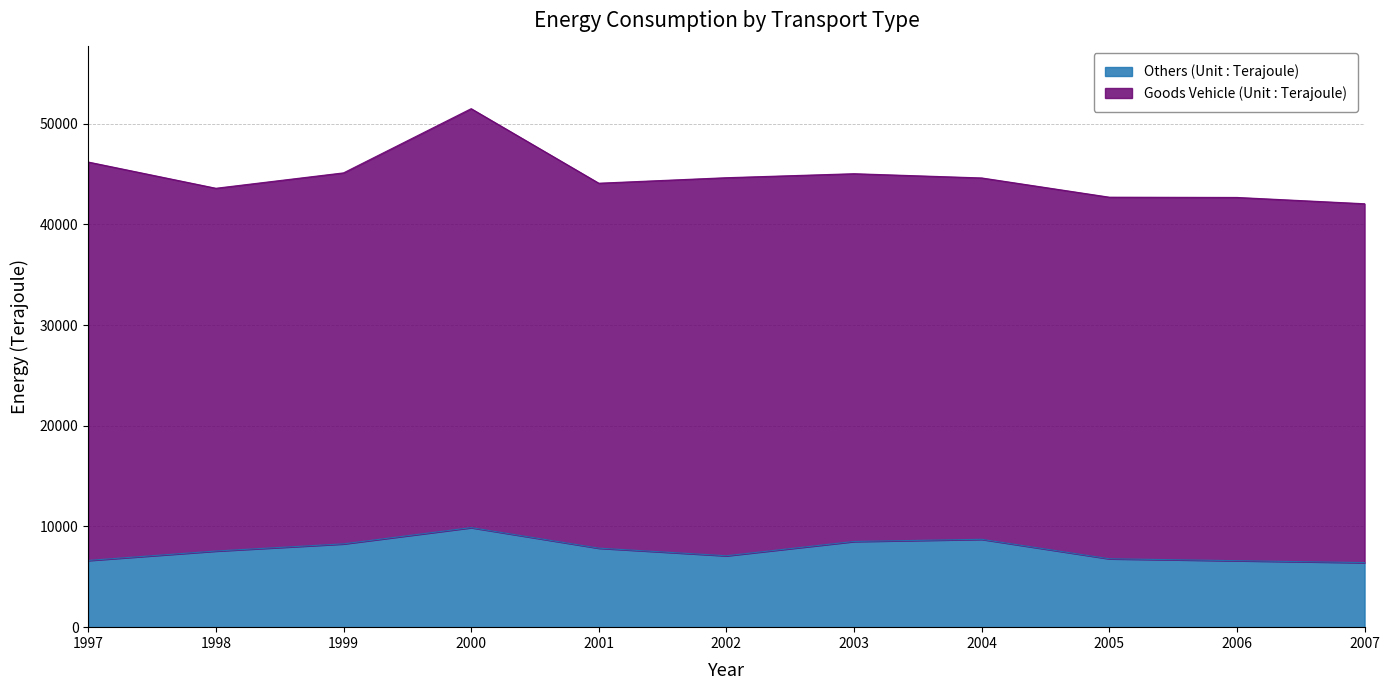

What is the ratio of the value at 2005 to the value at 2007?

1.1